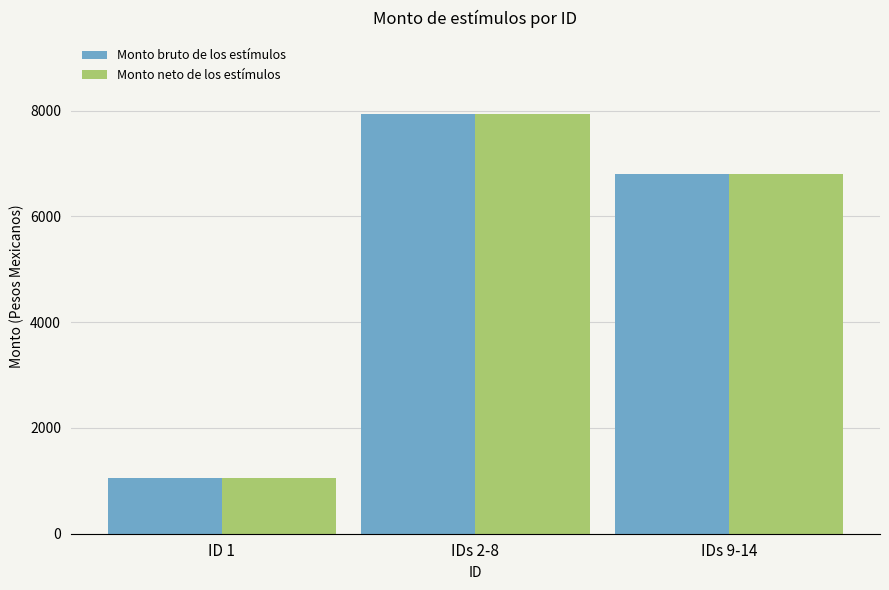

What position from the left is ID 1?

1